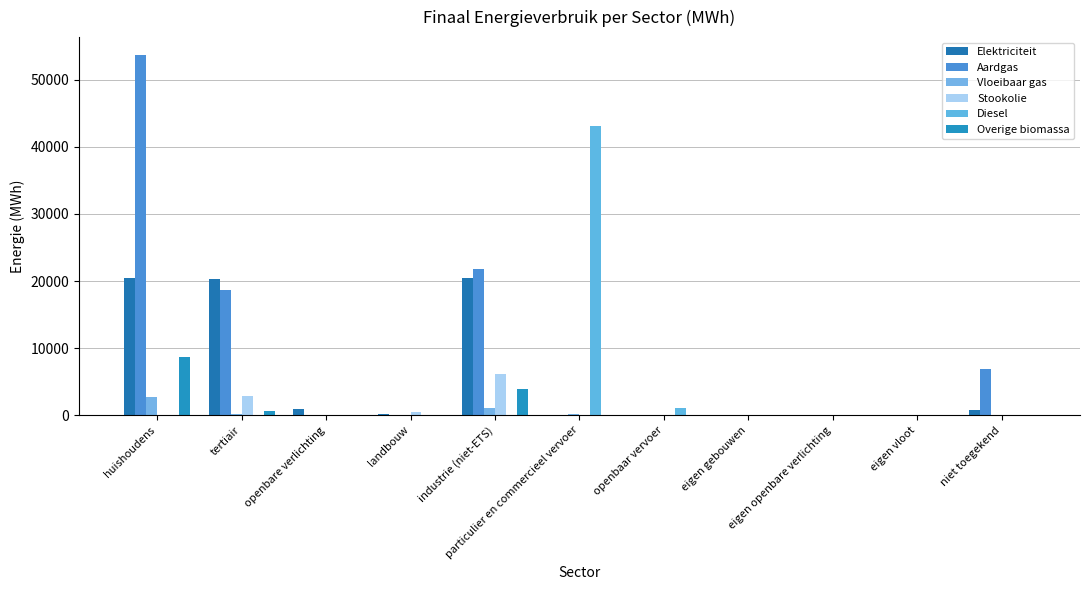

What are all the series names shown in the legend?

Elektriciteit, Aardgas, Vloeibaar gas, Stookolie, Diesel, Overige biomassa